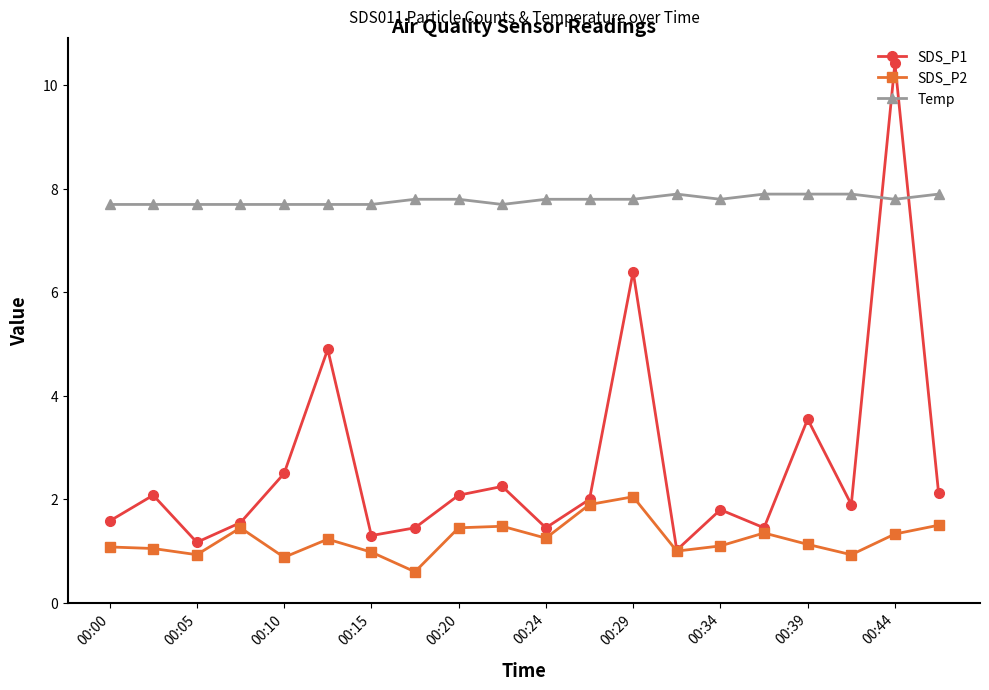

Rank the series by their average value, from lowest to highest.

SDS_P2, SDS_P1, Temp